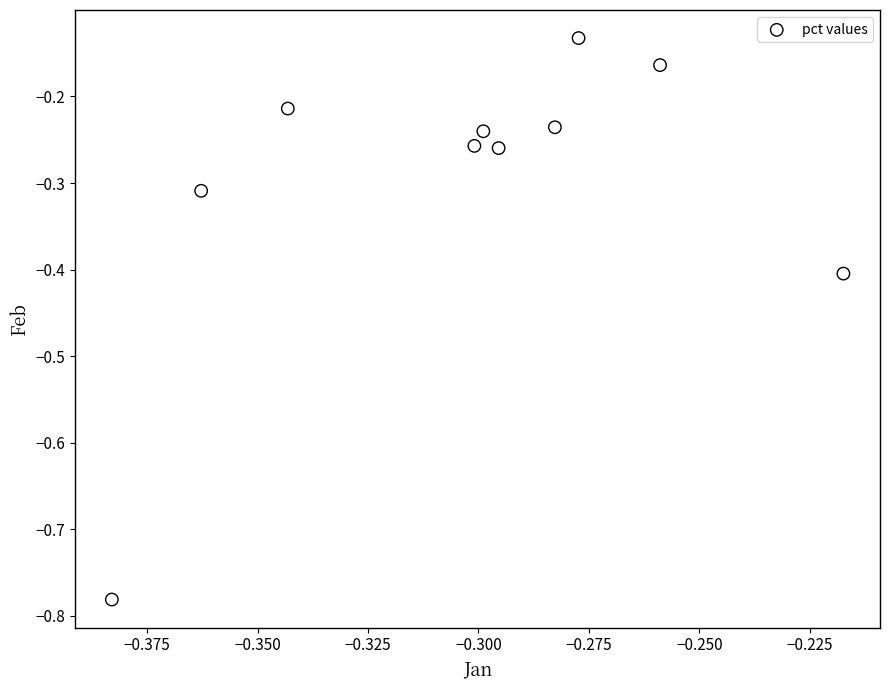

What is the range of Y values (max minus min)?

0.6